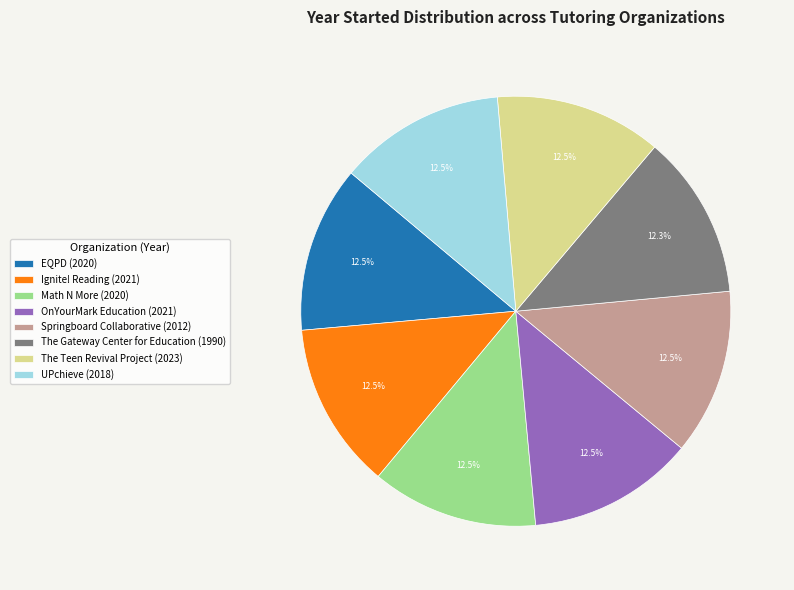

Approximately how many times larger is the value at EQPD (2020) compared to OnYourMark Education (2021)?

1.0